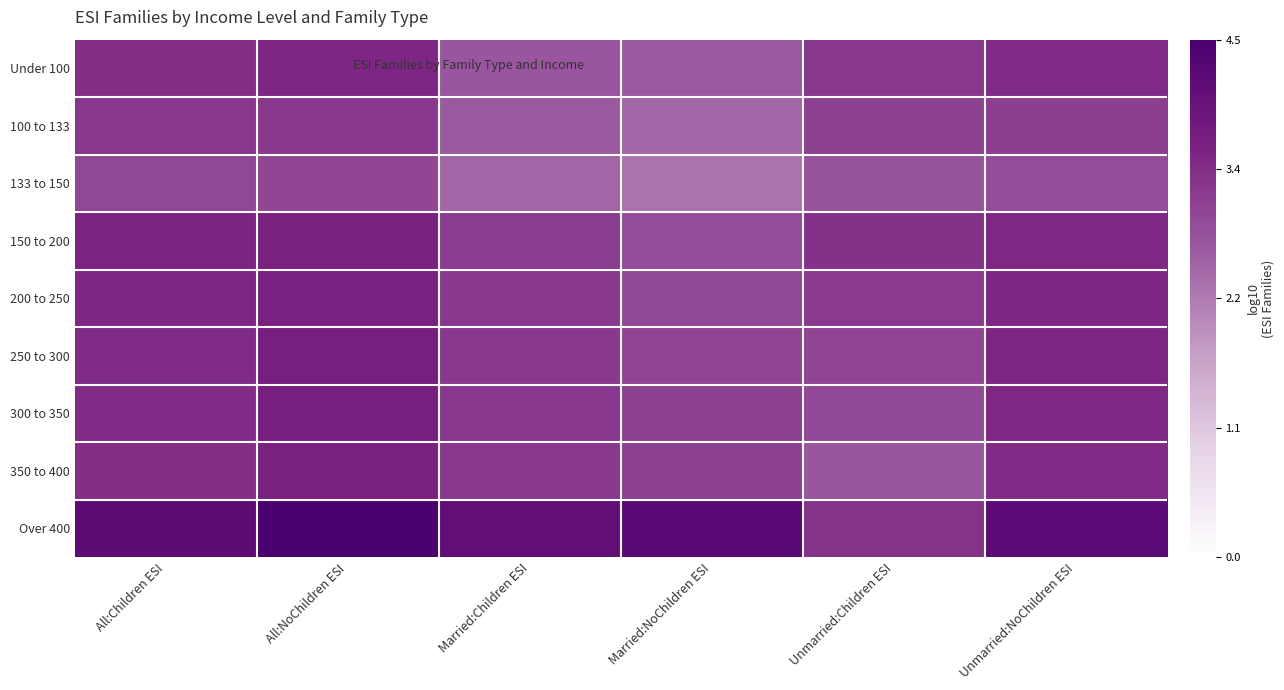

Reading left to right, list all the values displayed in this chart.

Under 100: All:Children ESI=3.3	All:NoChildren ESI=3.5	Married:Children ESI=2.7	Married:NoChildren ESI=2.7	Unmarried:Children ESI=3.2	Unmarried:NoChildren ESI=3.4
100 to 133: All:Children ESI=3.2	All:NoChildren ESI=3.2	Married:Children ESI=2.7	Married:NoChildren ESI=2.5	Unmarried:Children ESI=3.1	Unmarried:NoChildren ESI=3.1
133 to 150: All:Children ESI=3.0	All:NoChildren ESI=3.0	Married:Children ESI=2.5	Married:NoChildren ESI=2.3	Unmarried:Children ESI=2.8	Unmarried:NoChildren ESI=2.9
150 to 200: All:Children ESI=3.5	All:NoChildren ESI=3.6	Married:Children ESI=3.1	Married:NoChildren ESI=2.9	Unmarried:Children ESI=3.3	Unmarried:NoChildren ESI=3.5
200 to 250: All:Children ESI=3.5	All:NoChildren ESI=3.6	Married:Children ESI=3.2	Married:NoChildren ESI=2.9	Unmarried:Children ESI=3.2	Unmarried:NoChildren ESI=3.5
250 to 300: All:Children ESI=3.4	All:NoChildren ESI=3.6	Married:Children ESI=3.2	Married:NoChildren ESI=3.0	Unmarried:Children ESI=3.0	Unmarried:NoChildren ESI=3.5
300 to 350: All:Children ESI=3.4	All:NoChildren ESI=3.6	Married:Children ESI=3.2	Married:NoChildren ESI=3.1	Unmarried:Children ESI=2.9	Unmarried:NoChildren ESI=3.5
350 to 400: All:Children ESI=3.3	All:NoChildren ESI=3.6	Married:Children ESI=3.2	Married:NoChildren ESI=3.1	Unmarried:Children ESI=2.8	Unmarried:NoChildren ESI=3.4
Over 400: All:Children ESI=4.1	All:NoChildren ESI=4.5	Married:Children ESI=4.1	Married:NoChildren ESI=4.2	Unmarried:Children ESI=3.3	Unmarried:NoChildren ESI=4.2